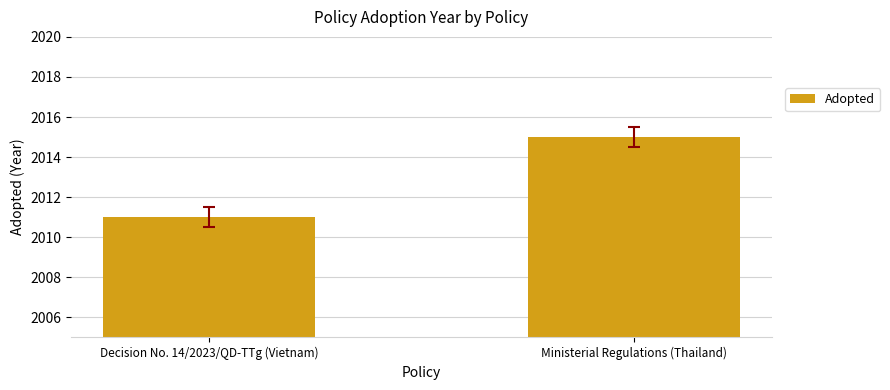

What is the smallest value displayed?

2011